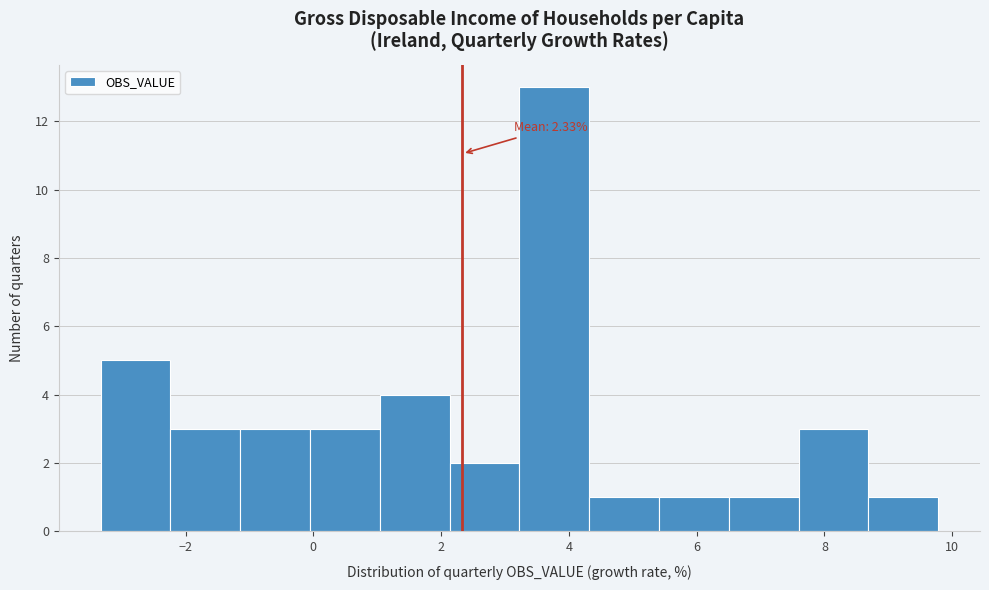

Over which range of the x-axis is the bar tallest?

3.2 to 4.4